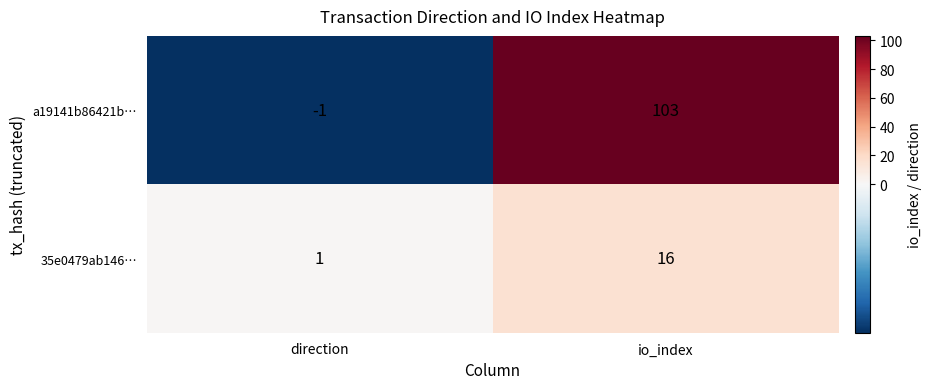

What is the minimum value shown in the chart?

-1